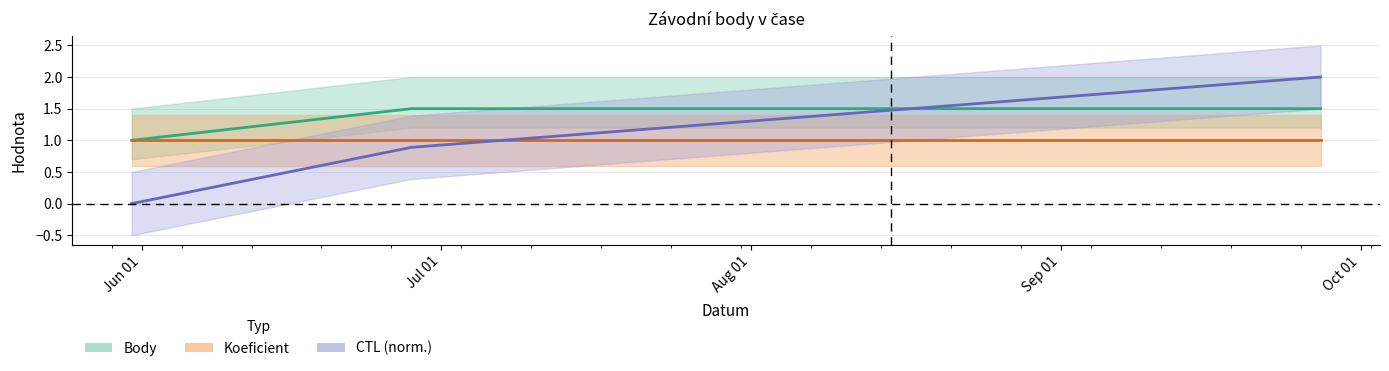

Between Aug 01 and Jul 01, which is larger?

Aug 01